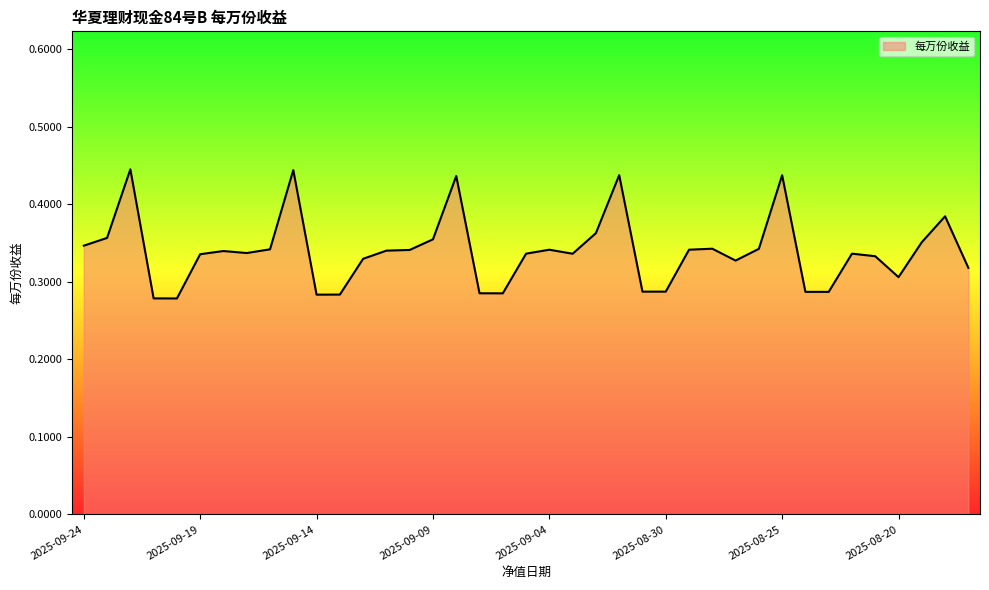

What is the value of the 10th point from the left?

0.4